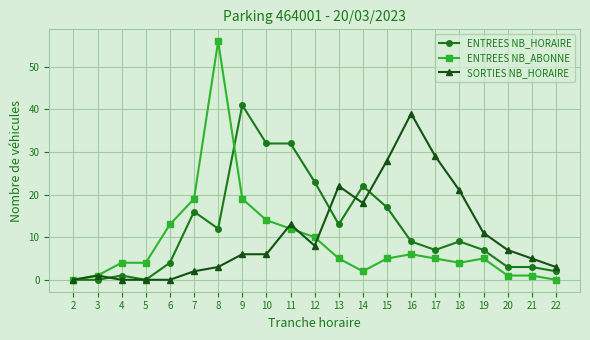

At which category does the chart reach its peak across all series?

8